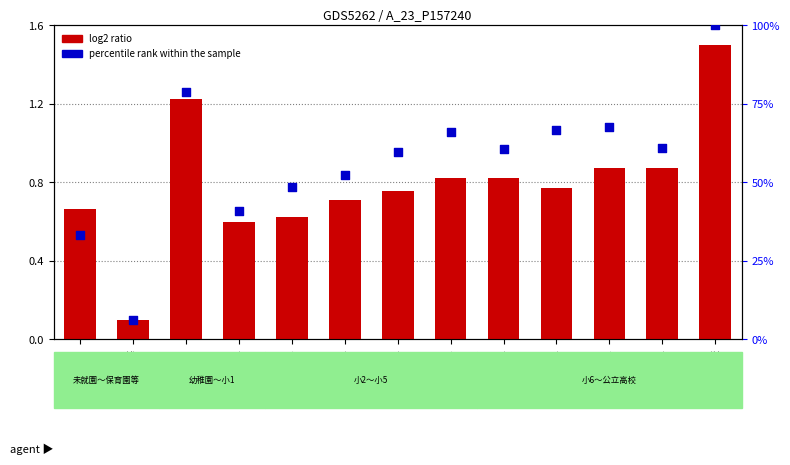

What is the total value across all series at 小学1年?

41.6